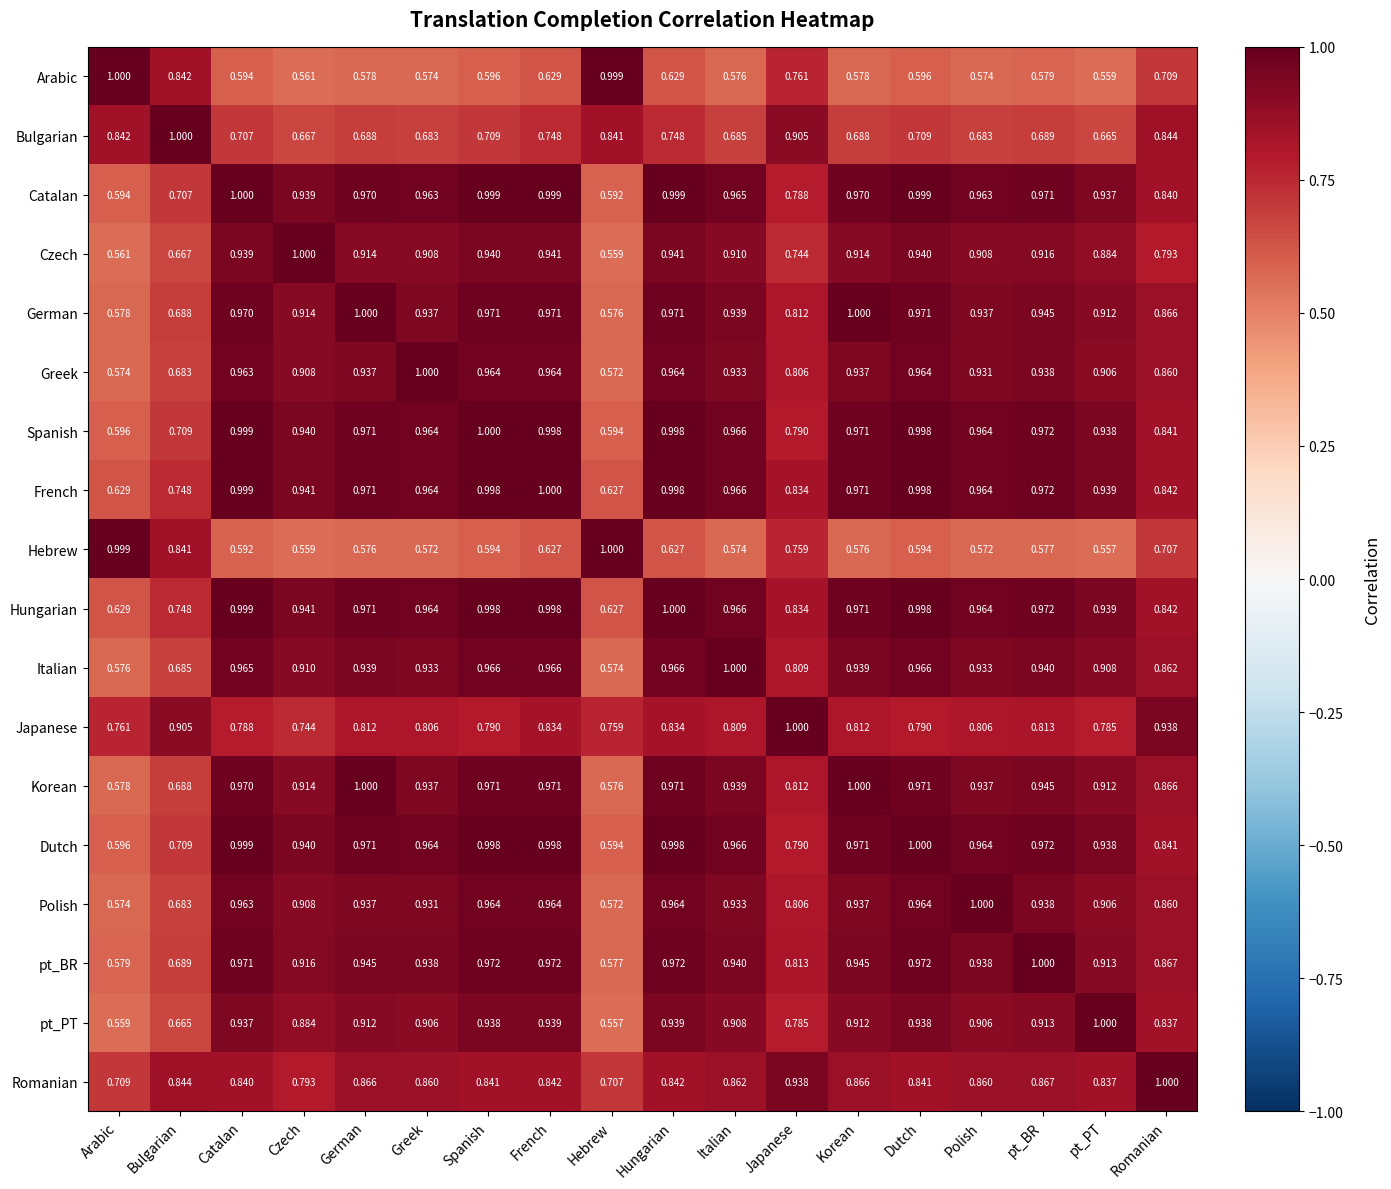

At which label is Arabic closest to 0?

pt_PT